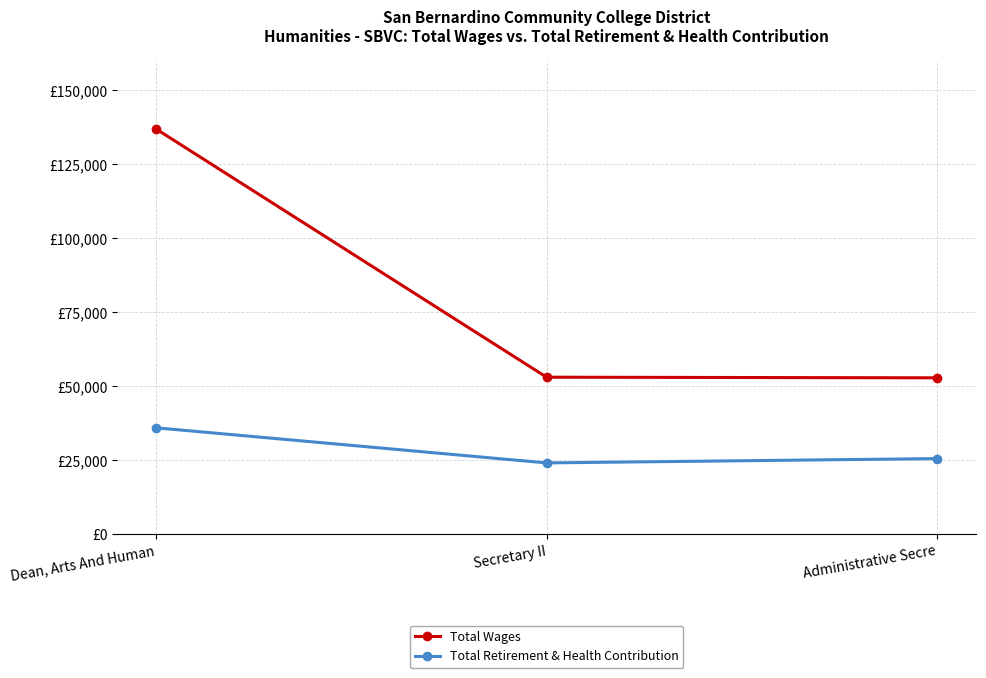

Where does the Total Wages series first go above 53085?

Dean, Arts And Human